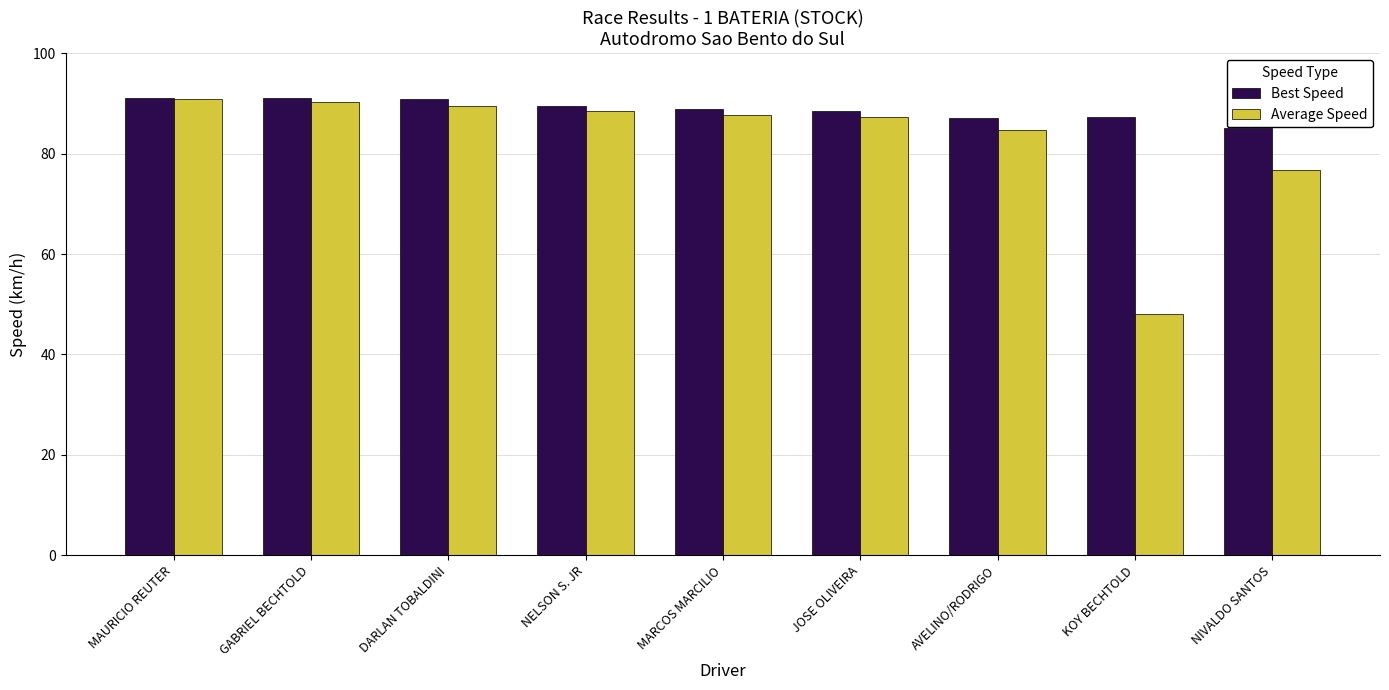

At NIVALDO SANTOS, list the series in order from smallest to largest.

Average Speed, Best Speed